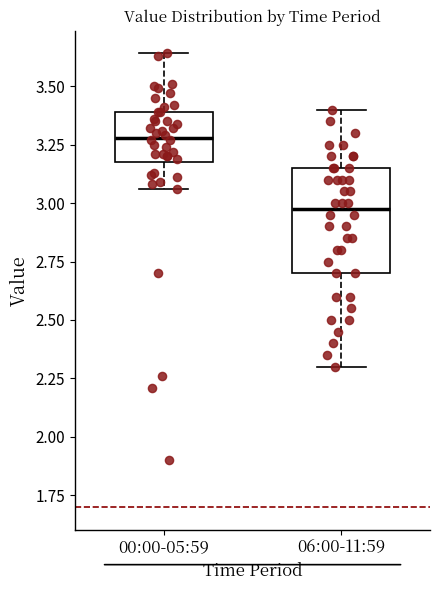

Reading left to right, read every box against the y-axis: the position of its median line, the range the box covers, and the ends of its whiskers. The values are not printed on the chart, so give them approximately, as read against the axis.

00:00-05:59: median 3.30, box 3.20 to 3.40, whiskers 3.05 to 3.65
06:00-11:59: median 3.00, box 2.70 to 3.15, whiskers 2.30 to 3.40